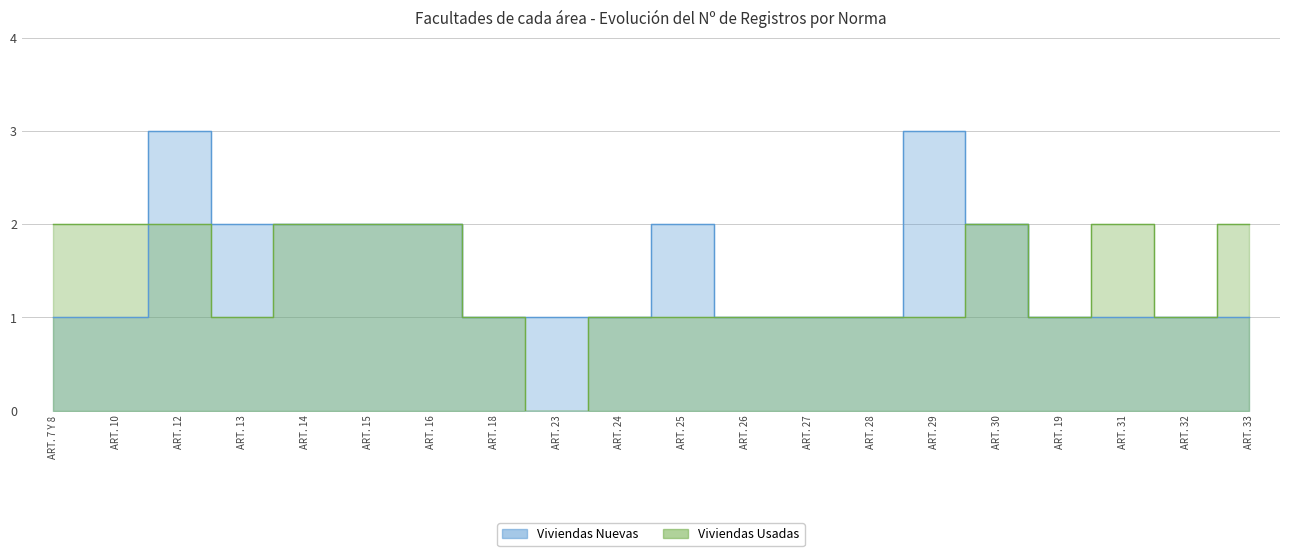

The value of Viviendas Nuevas at ART. 31 is 2. True or false?

False